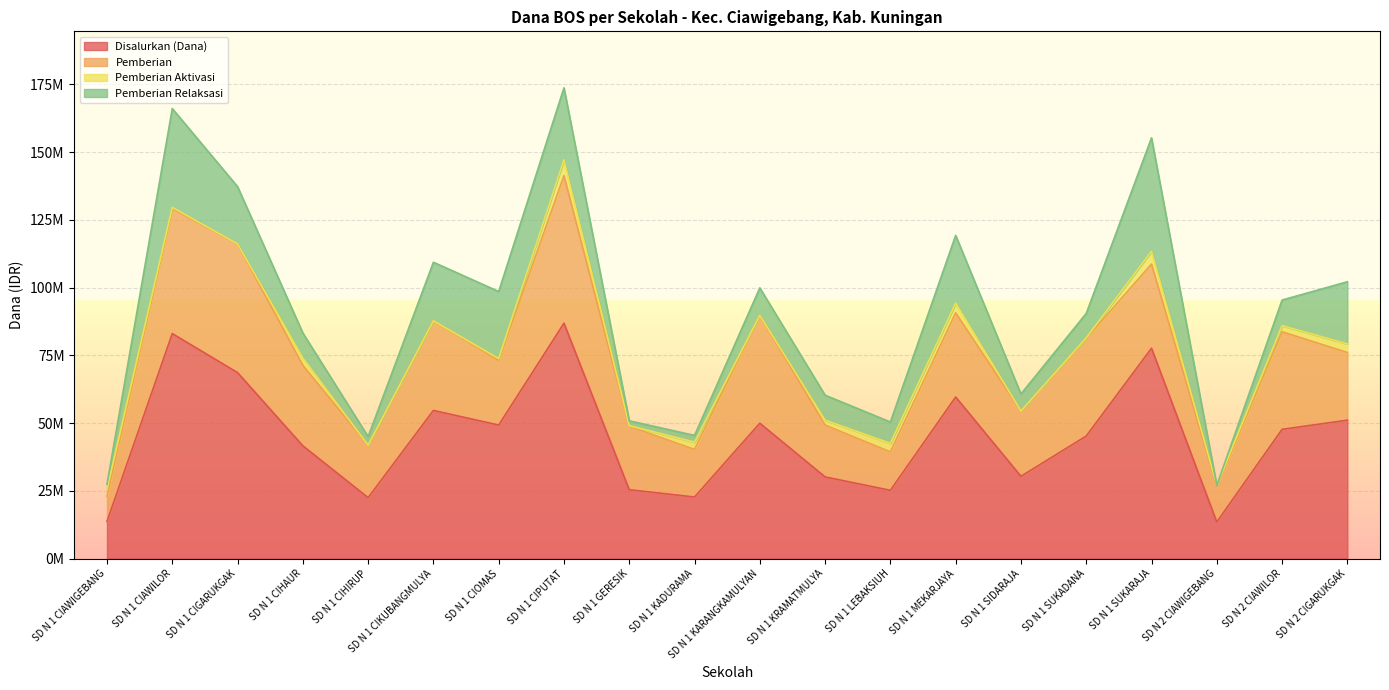

Where is the first local minimum for Pemberian Relaksasi?

SD N 1 CIHIRUP